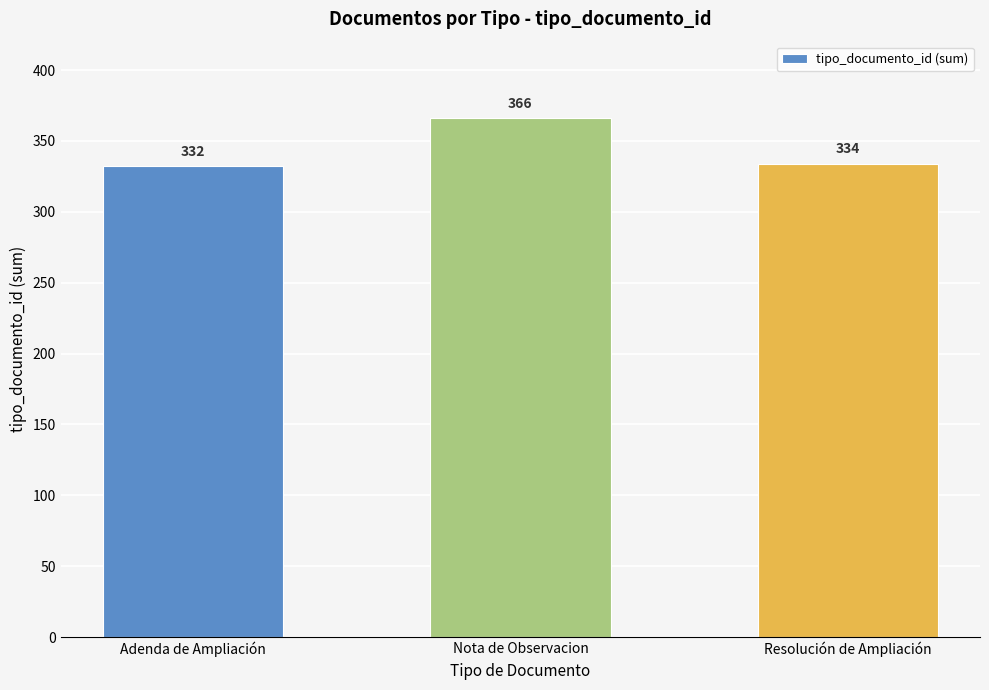

What is the label of the 1st bar from the right?

Resolución de Ampliación